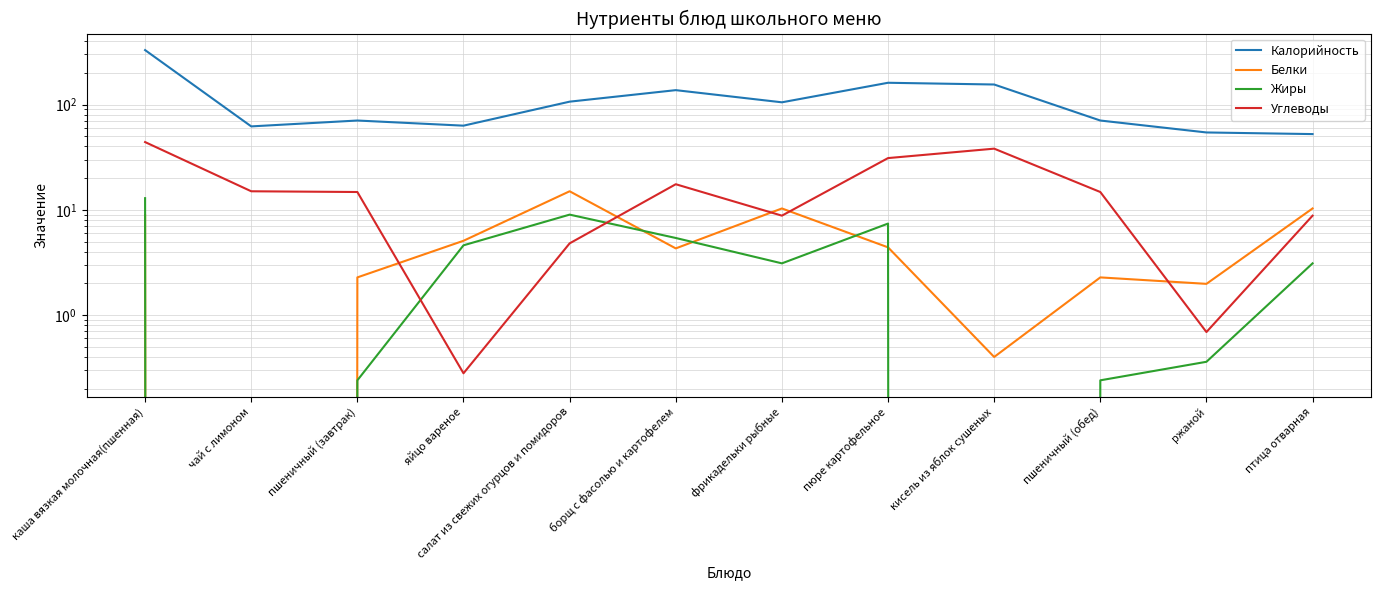

The value of Жиры at птица отварная is 0.8. True or false?

False